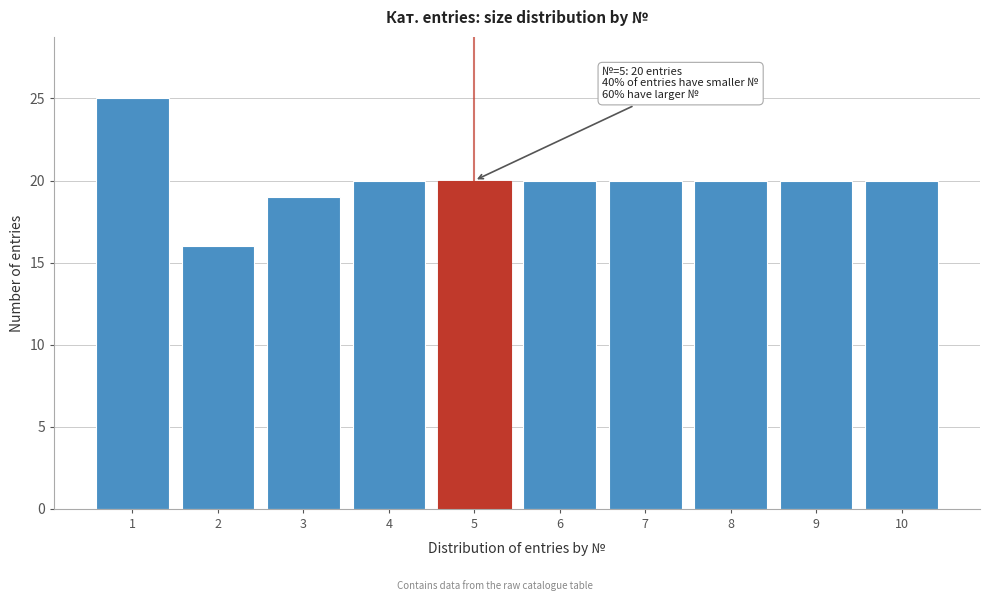

Reading right to left, what are all the values shown in this chart?

10=20	9=20	8=20	7=20	6=20	5=20	4=20	3=19	2=16	1=25